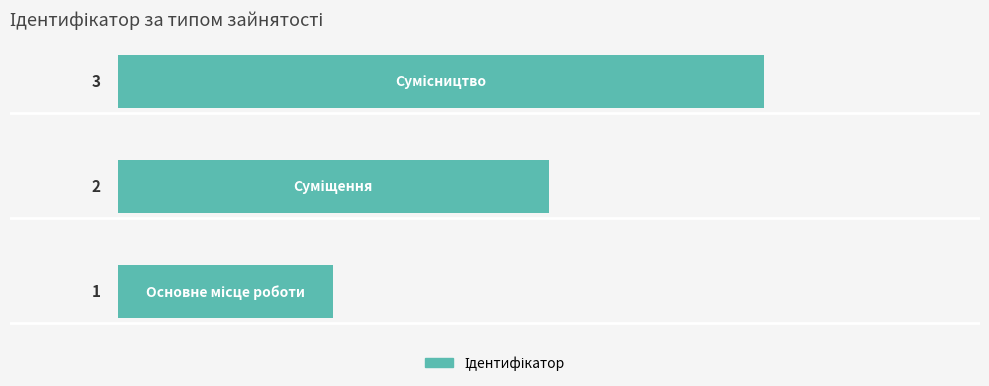

What is the sum of all values?

6